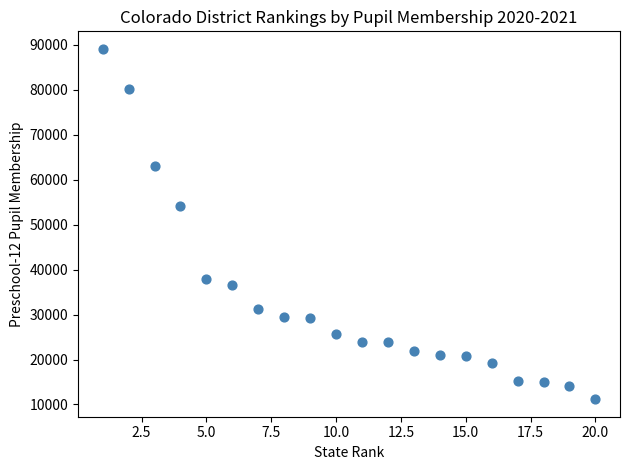

What Y value in the scatter plot is closest to 50119?

54167